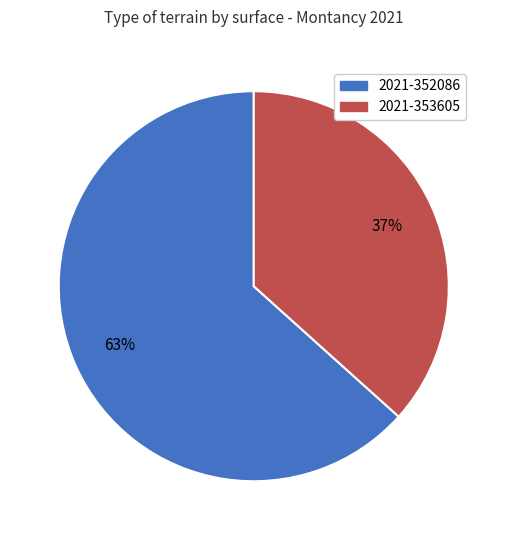

Which category has the biggest portion of the pie?

2021-352086